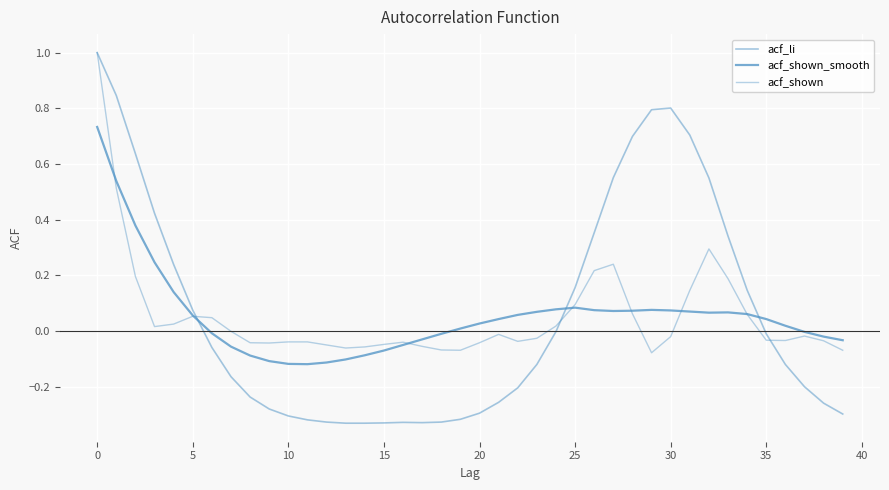

In acf_li, how many points are lower than both neighbors (excluding endpoints)?

1